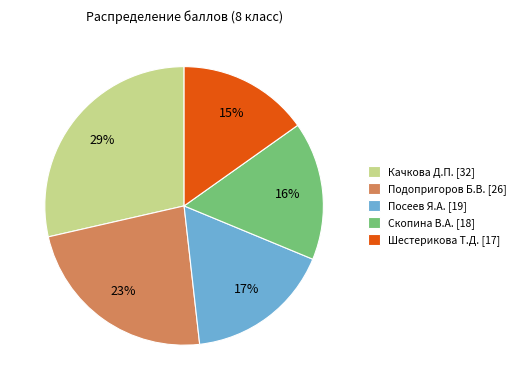

Rank the categories by value from lowest to highest.

Шестерикова Т.Д. [17], Скопина В.А. [18], Посеев Я.А. [19], Подопригоров Б.В. [26], Качкова Д.П. [32]